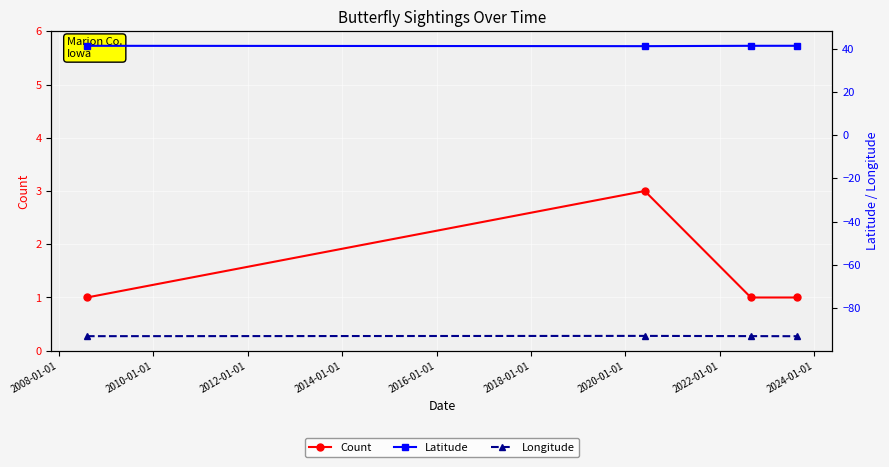

True or false: Count has more than 1 points higher than both neighbors.

False